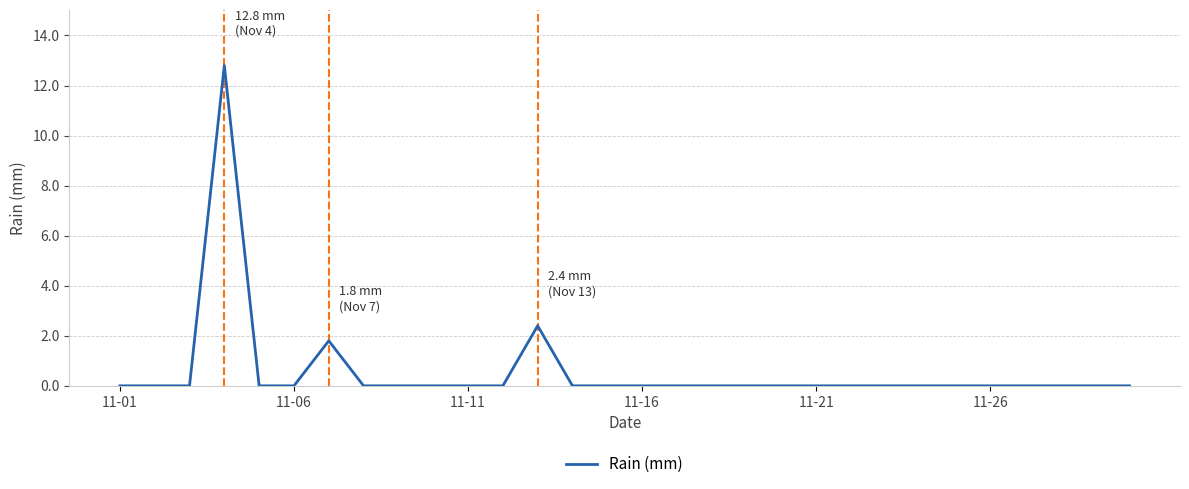

What is the average value?

0.6